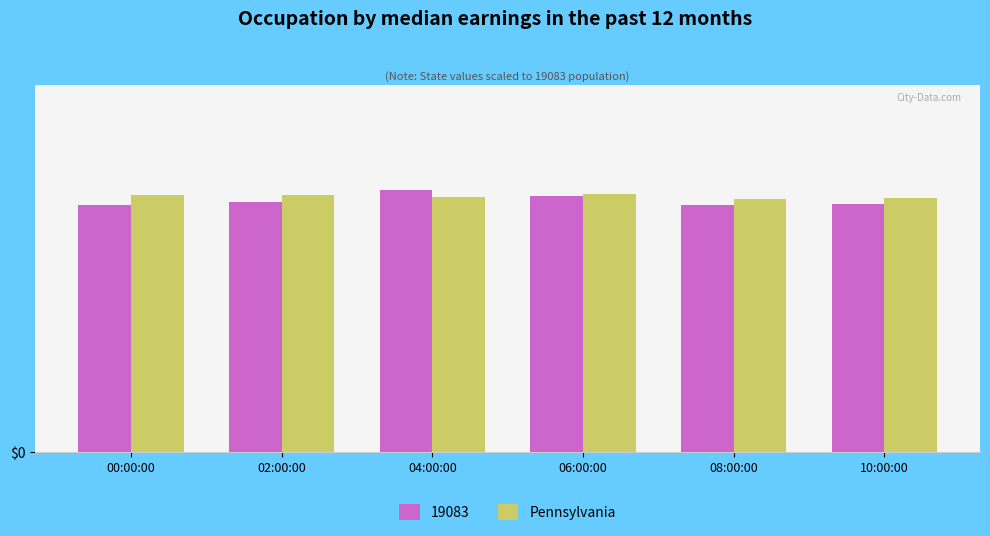

What position from the left is 10:00:00?

6